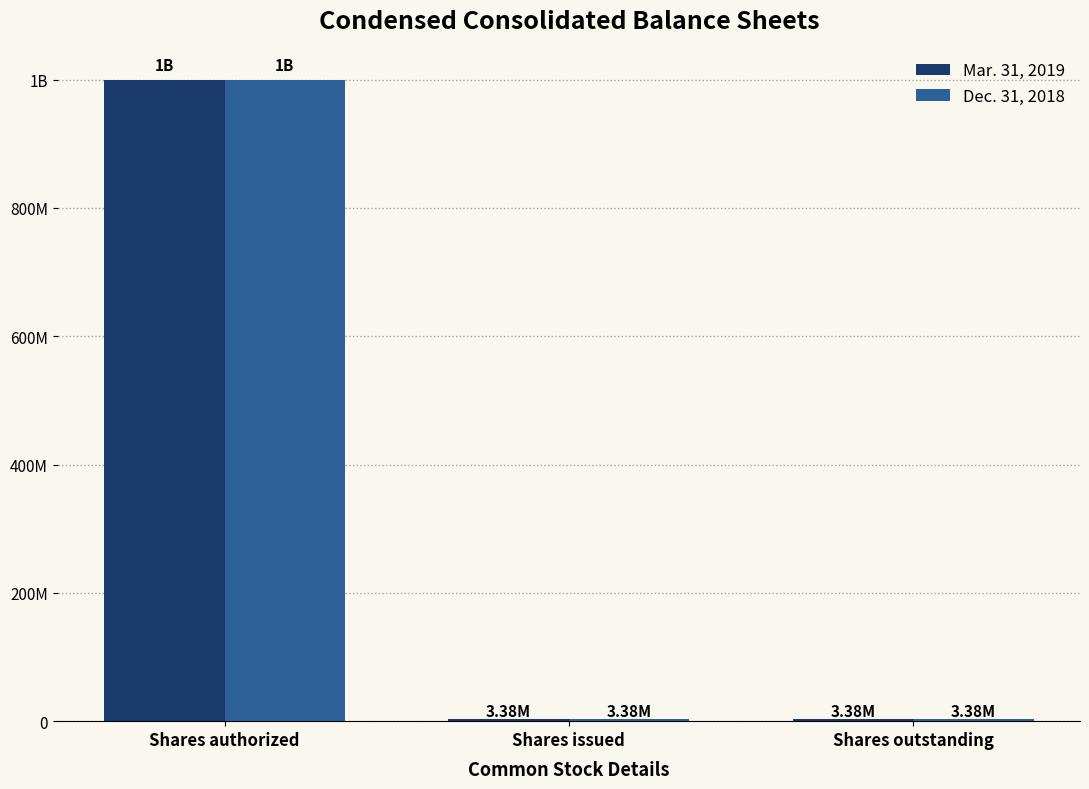

What are all the series names shown in the legend?

Mar. 31, 2019, Dec. 31, 2018